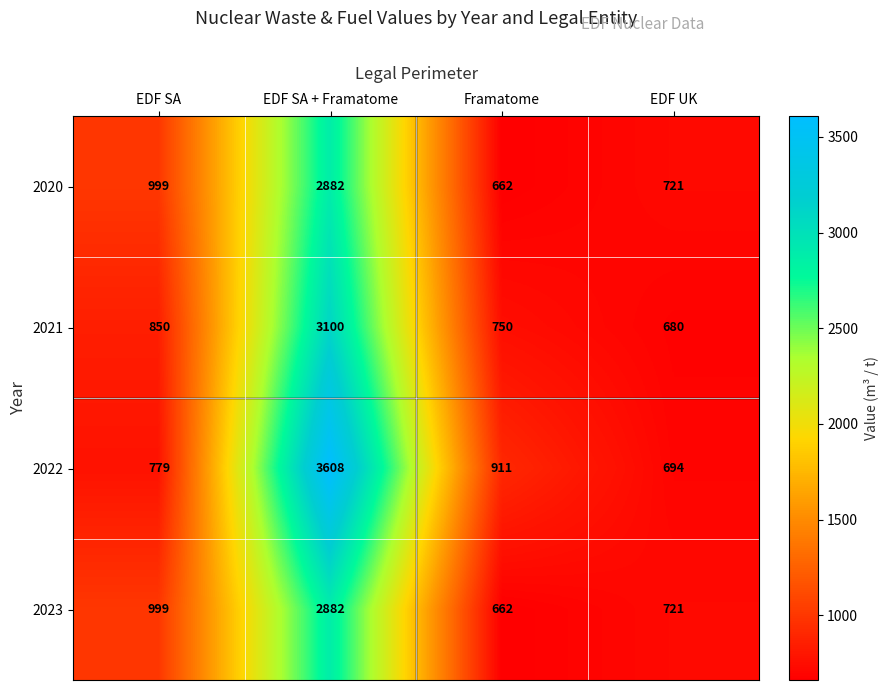

At how many categories does at least one series exceed 1741?

1